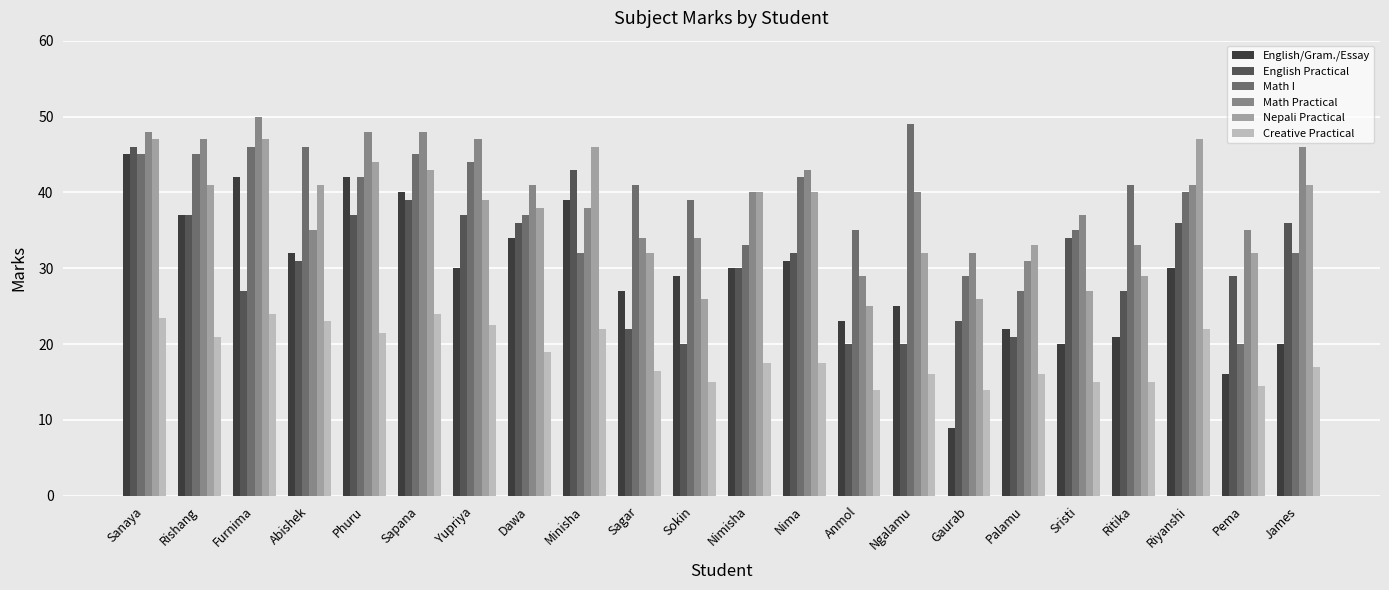

At which label does Math I first exceed 41?

Sanaya